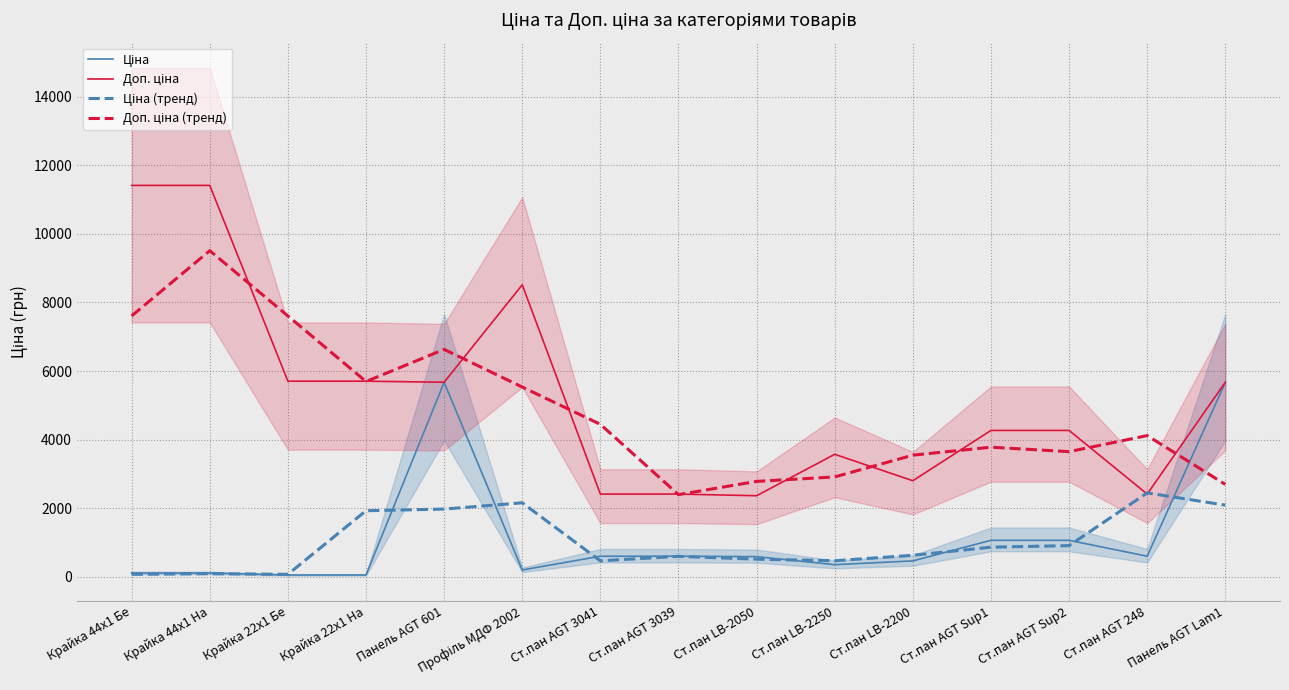

How many values in the Ціна (тренд) series exceed 630?

8